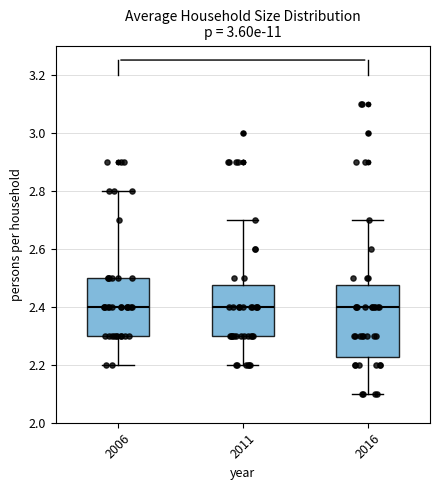

Reading left to right, read every box against the y-axis: the position of its median line, the range the box covers, and the ends of its whiskers. The values are not printed on the chart, so give them approximately, as read against the axis.

2006: median 2.40, box 2.30 to 2.50, whiskers 2.20 to 2.80
2011: median 2.40, box 2.30 to 2.48, whiskers 2.20 to 2.70
2016: median 2.40, box 2.22 to 2.48, whiskers 2.10 to 2.70